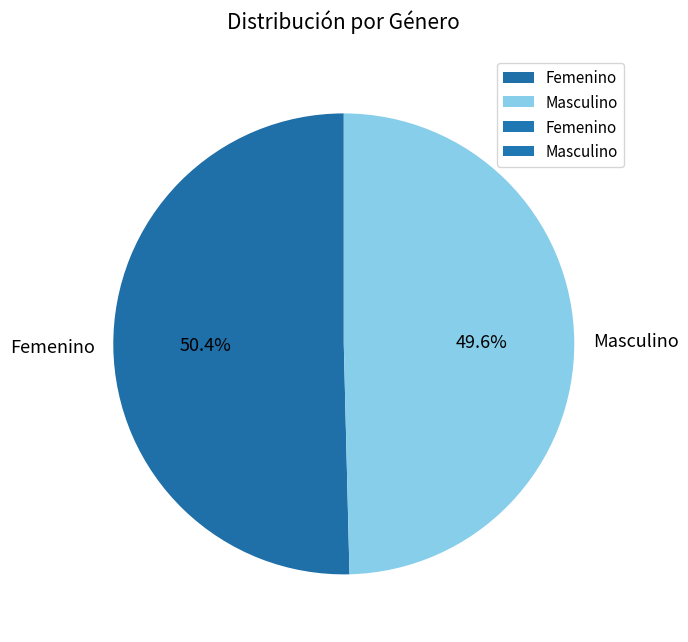

To the nearest percent, what is the difference between the largest and smallest slice percentages?

1%